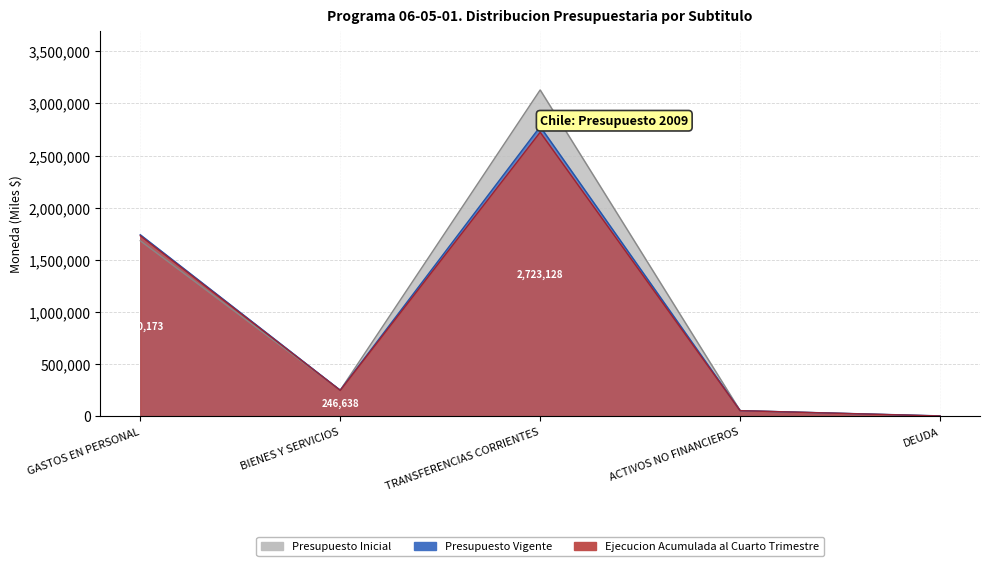

How many data points in Presupuesto Inicial are above 248590?

2